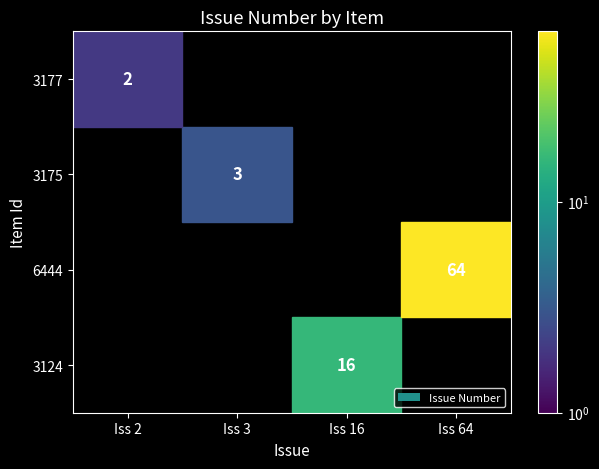

How many values in the 3124 series exceed 0?

1